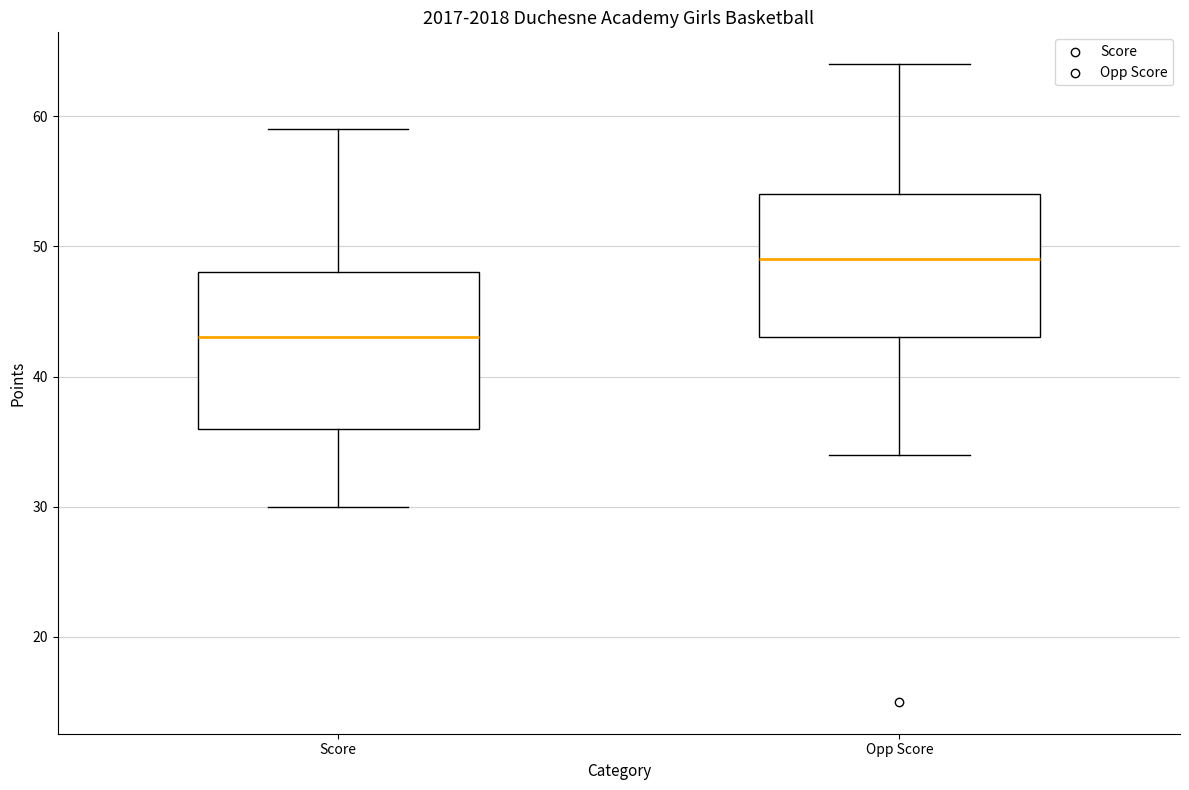

Reading left to right, transcribe this box plot: for each box, give where its median line is, the range the box spans, and where its two whiskers end, as read against the y-axis. The values are not printed on the chart, so give them approximately, as read against the axis.

Score: median 43, box 36 to 48, whiskers 30 to 59
Opp Score: median 49, box 43 to 54, whiskers 34 to 64